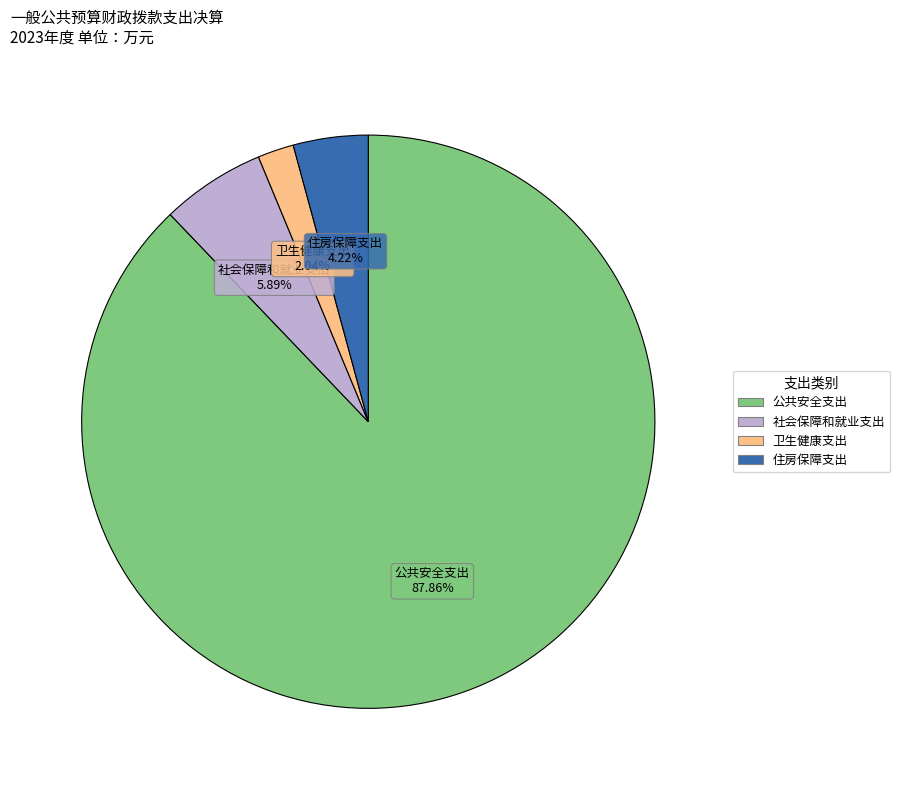

To the nearest percent, what portion does 公共安全支出 represent?

88%